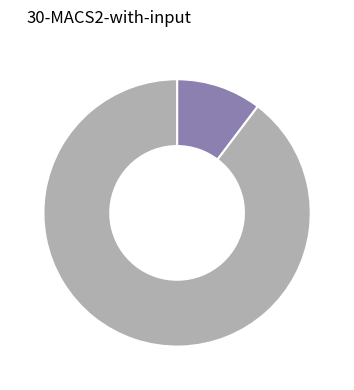

Does any single category account for the majority?

Yes